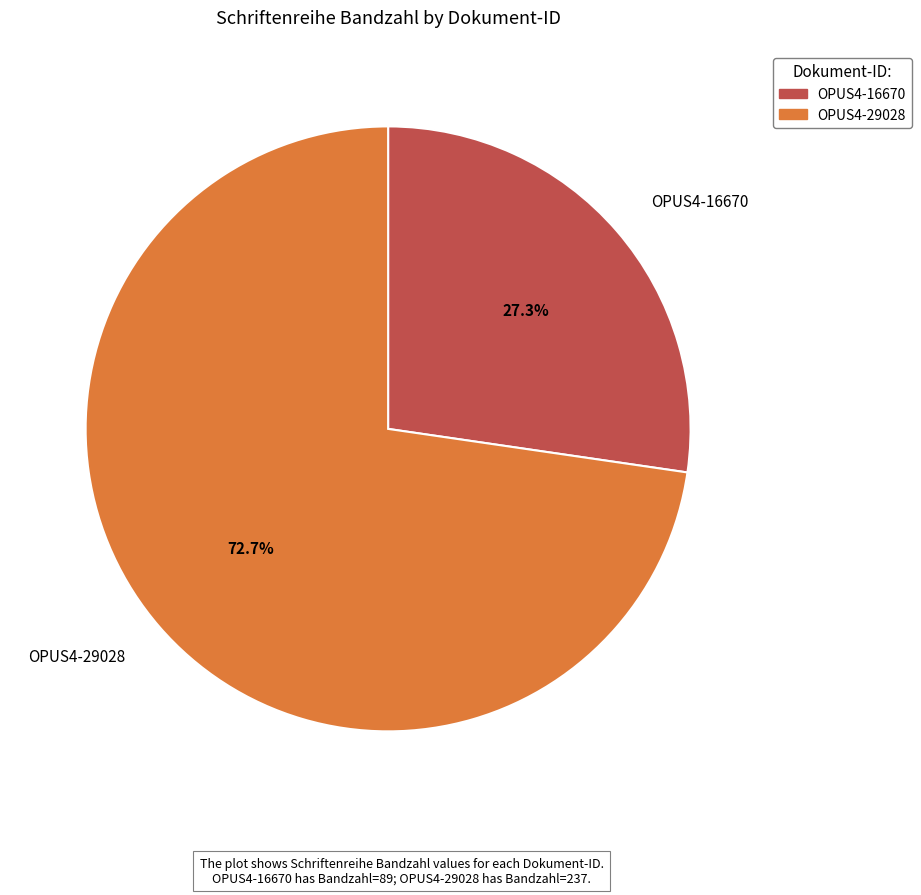

Count the number of slices in the pie.

2